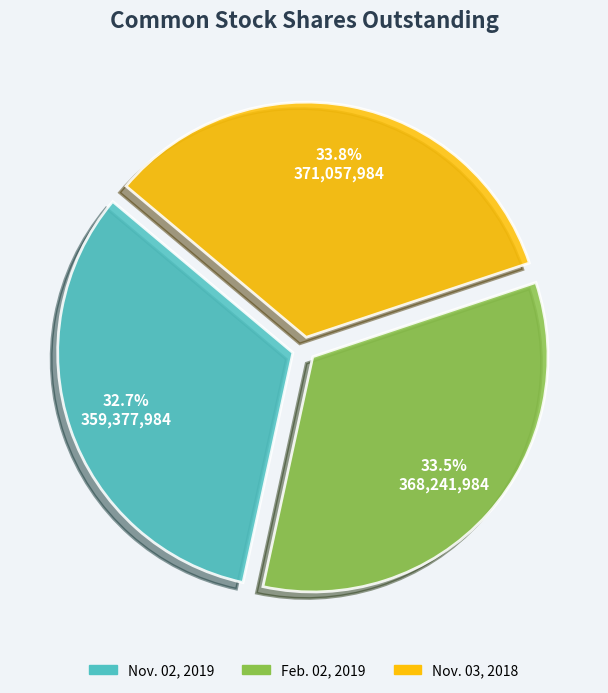

Which has a higher value, Nov. 03, 2018 or Nov. 02, 2019?

Nov. 03, 2018